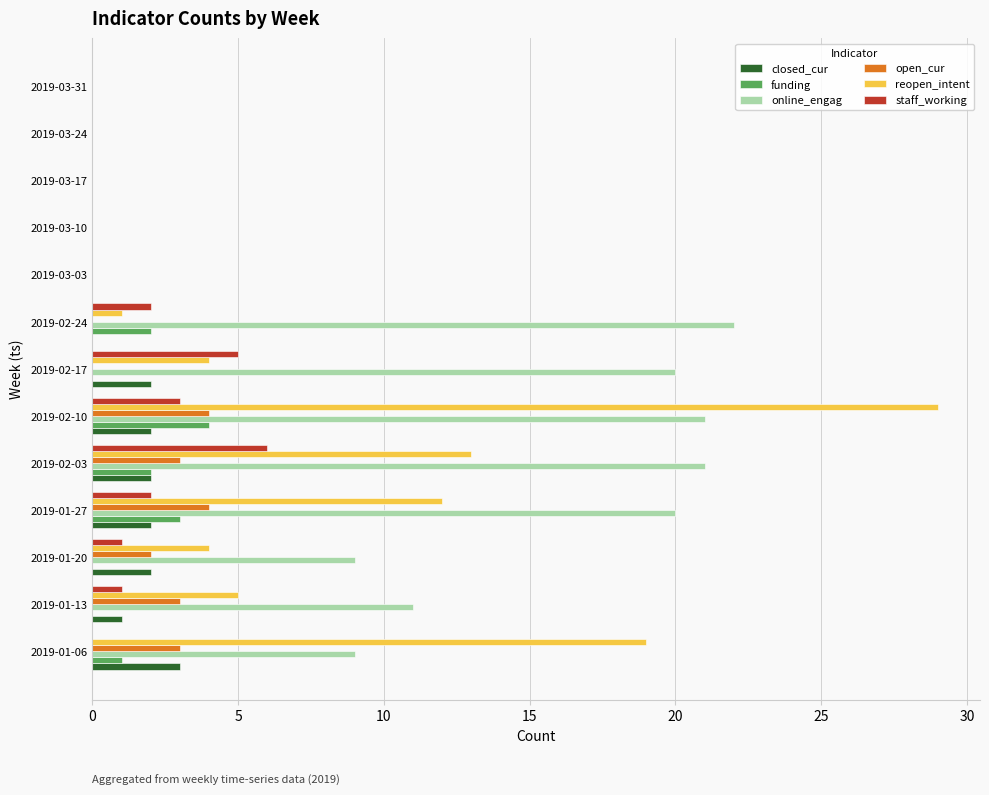

True or false: open_cur has a value of 4 at 2019-02-10.

True